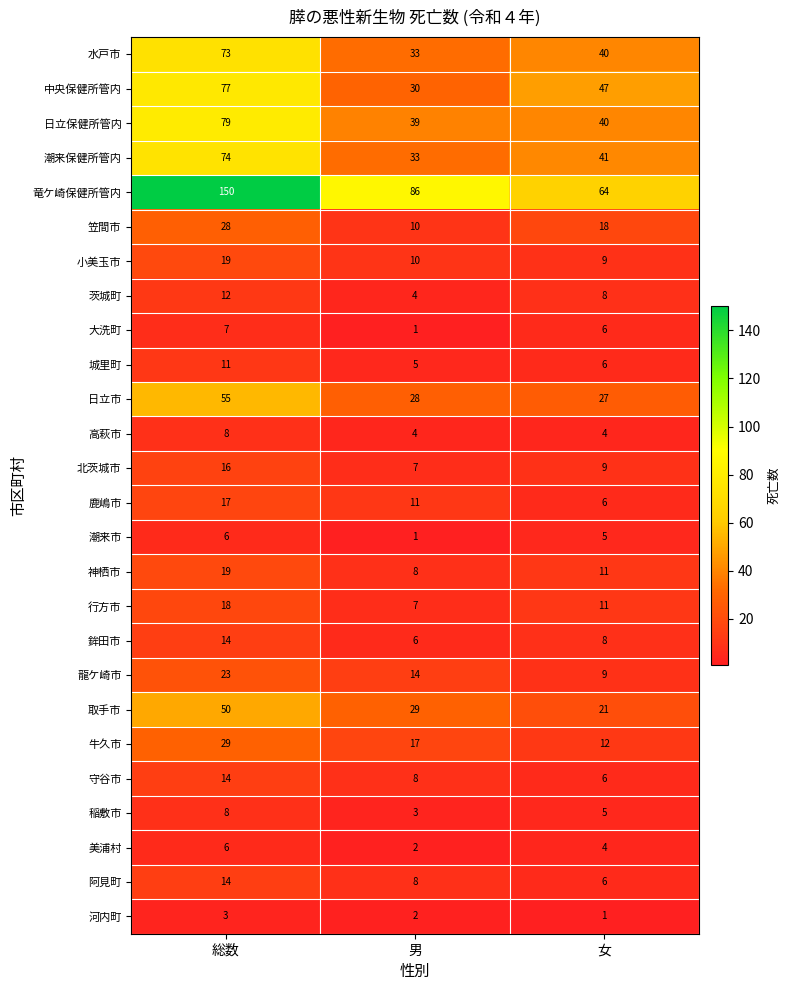

Is it true that 美浦村 equals 2 at 男?

True